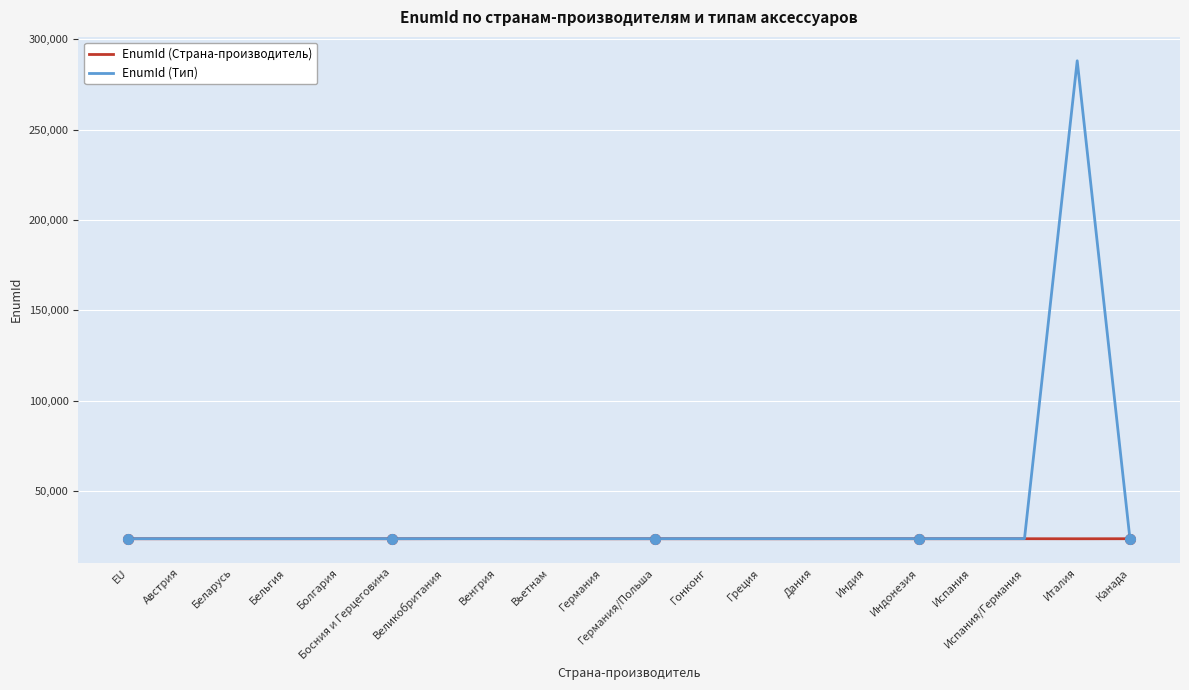

Where does the EnumId (Тип) series first go above 23721?

Беларусь